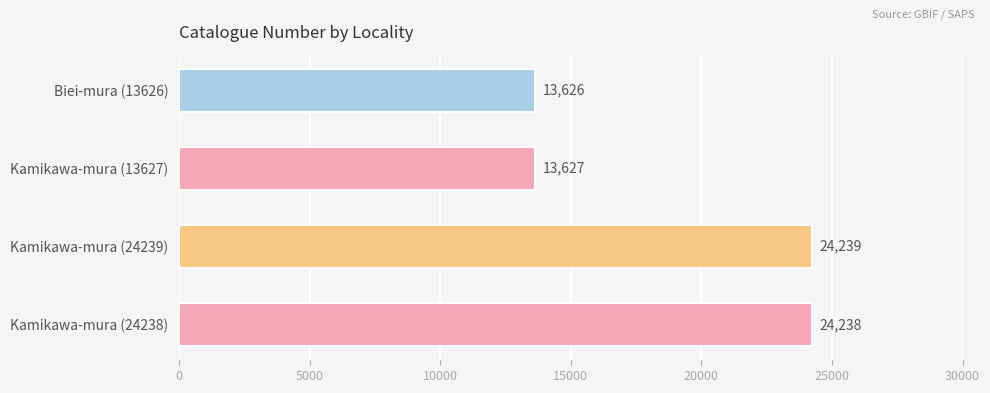

Between Kamikawa-mura (13627) and Kamikawa-mura (24239), which is larger?

Kamikawa-mura (24239)